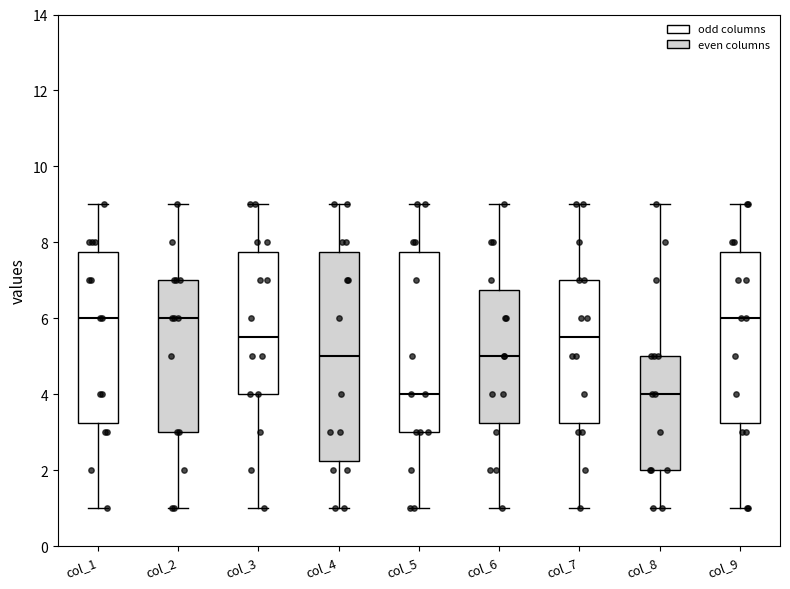

Comparing the boxes themselves (not the whiskers), which one is the tallest?

col_4